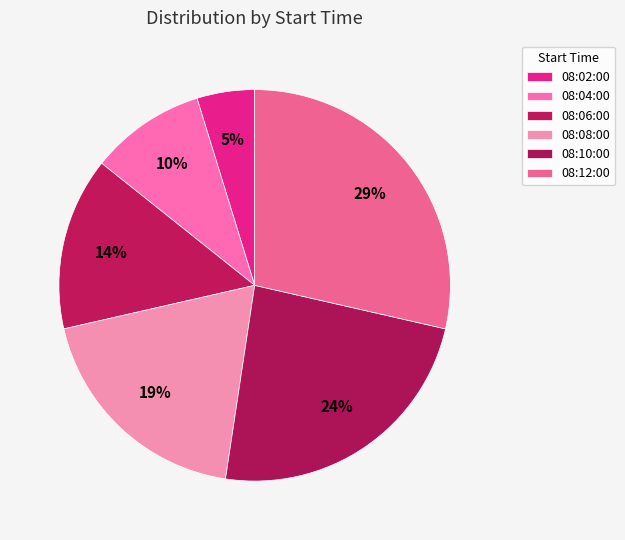

To the nearest percent, what is the difference between the 08:12:00 and 08:08:00 slice percentages?

10%